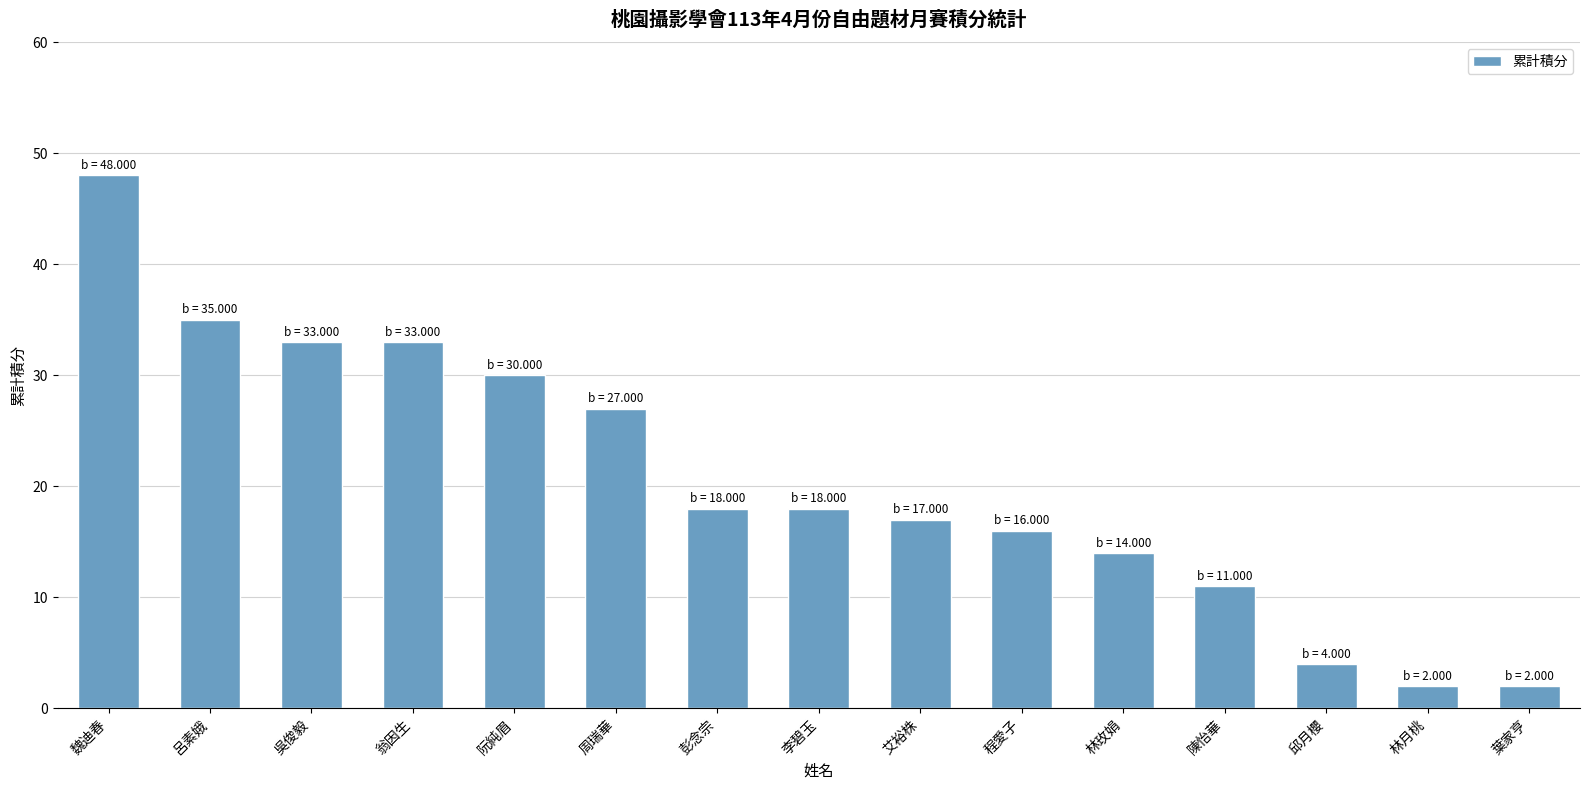

What is the difference between the values at 魏迪春 and 阮純眉?

18